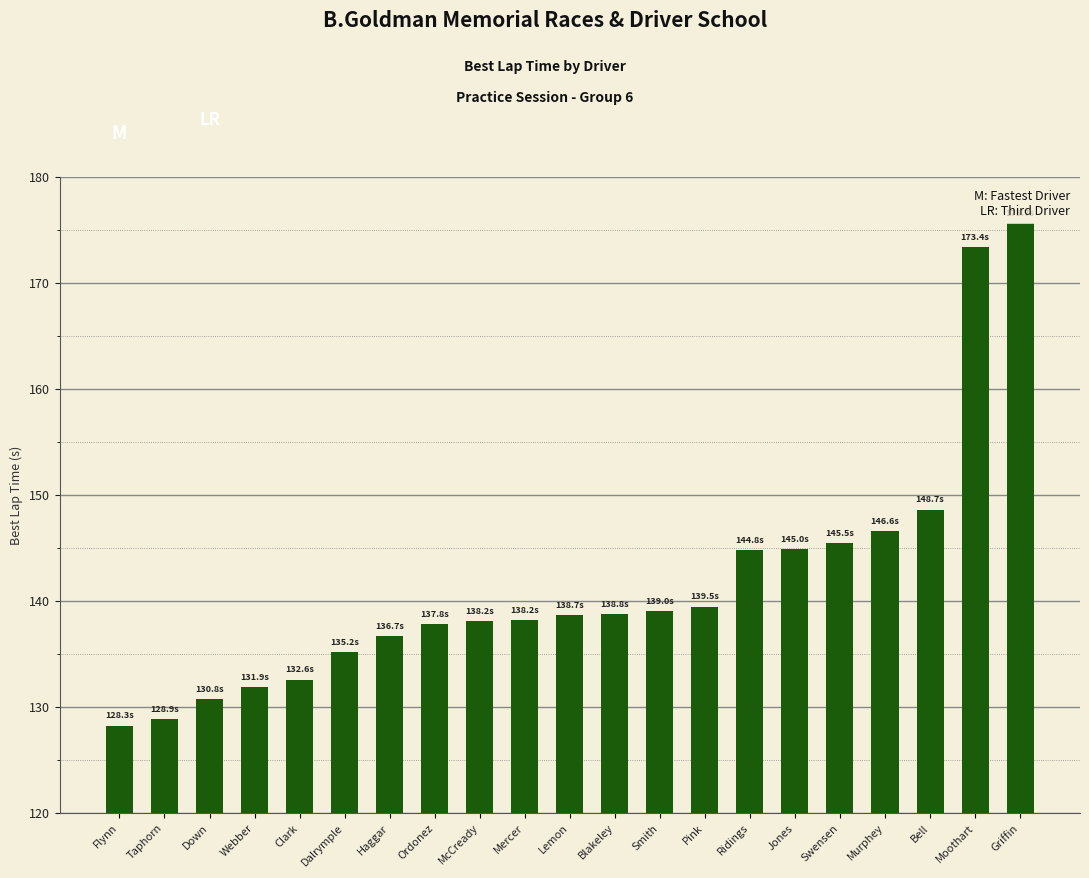

Where is the data nearest to the value 151?

Bell